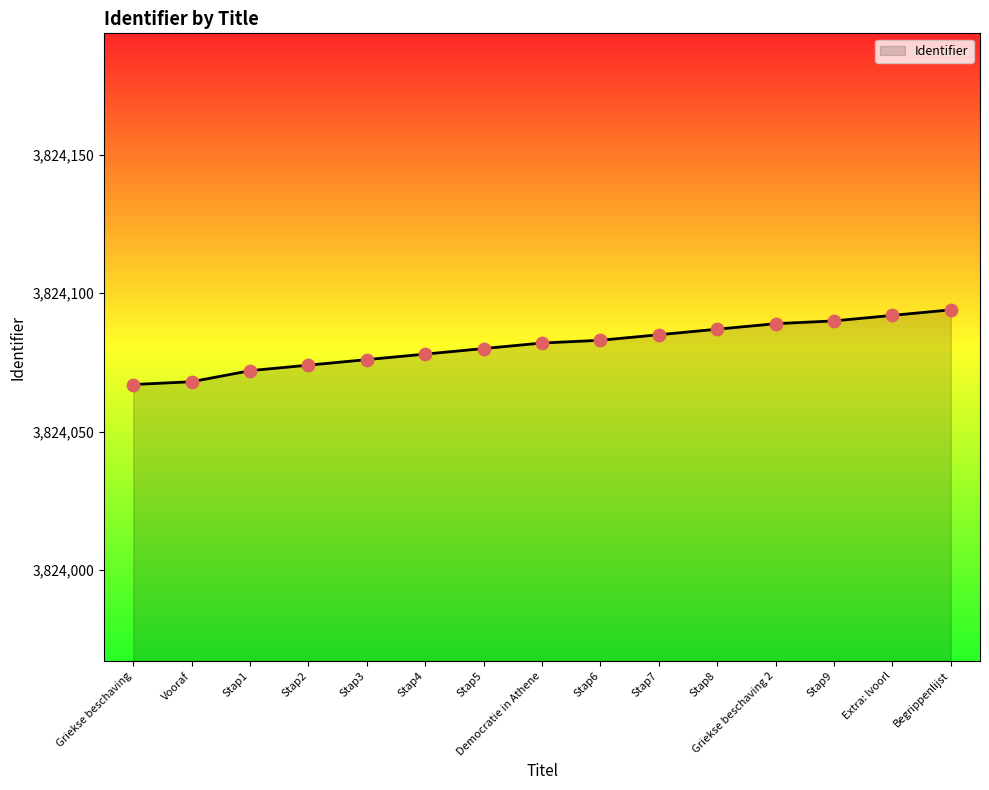

What is the ratio of the value at Griekse beschaving to the value at Stap2?

1.0